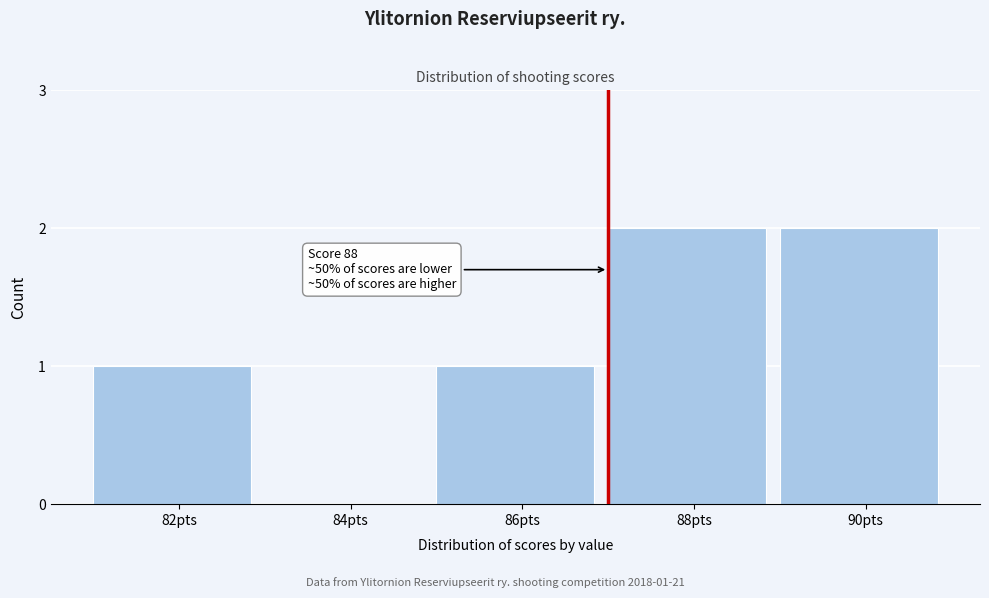

Reading right to left, extract all data points from this chart.

90pts=2	88pts=2	86pts=1	84pts=0	82pts=1